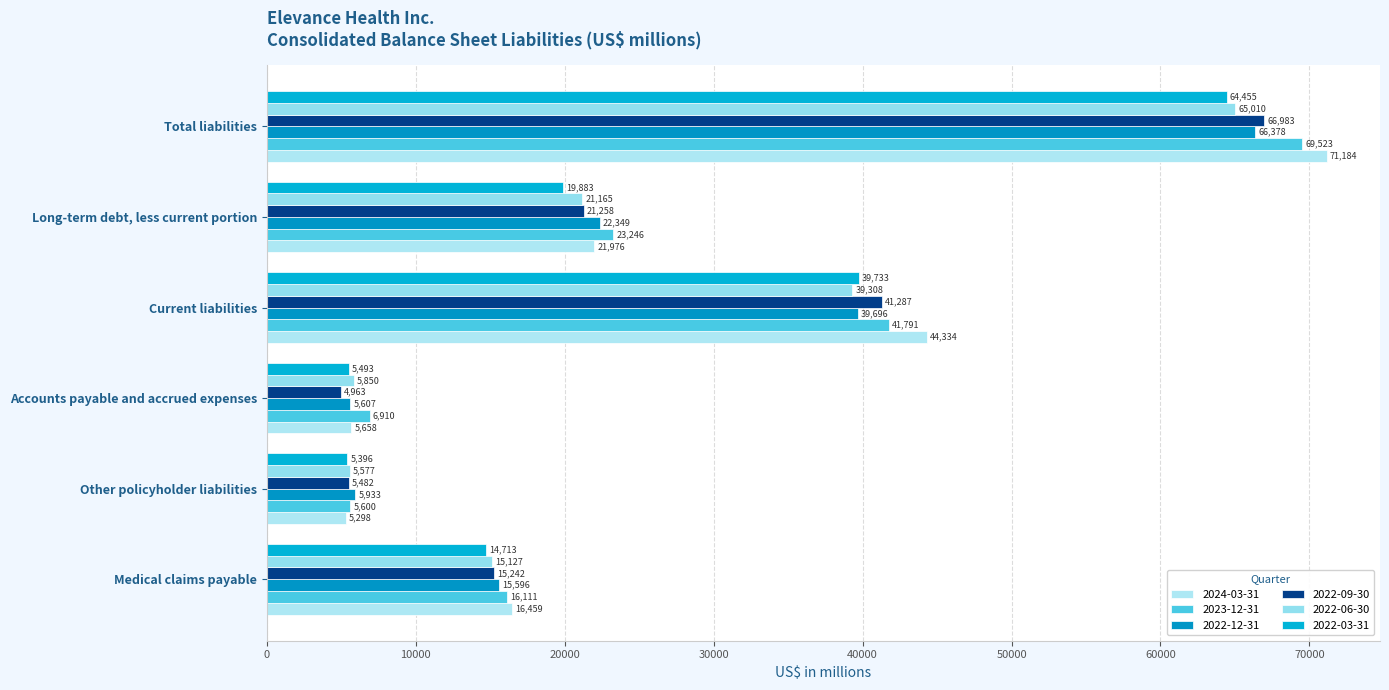

What is the spread (max minus min) of values at Current liabilities?

5026